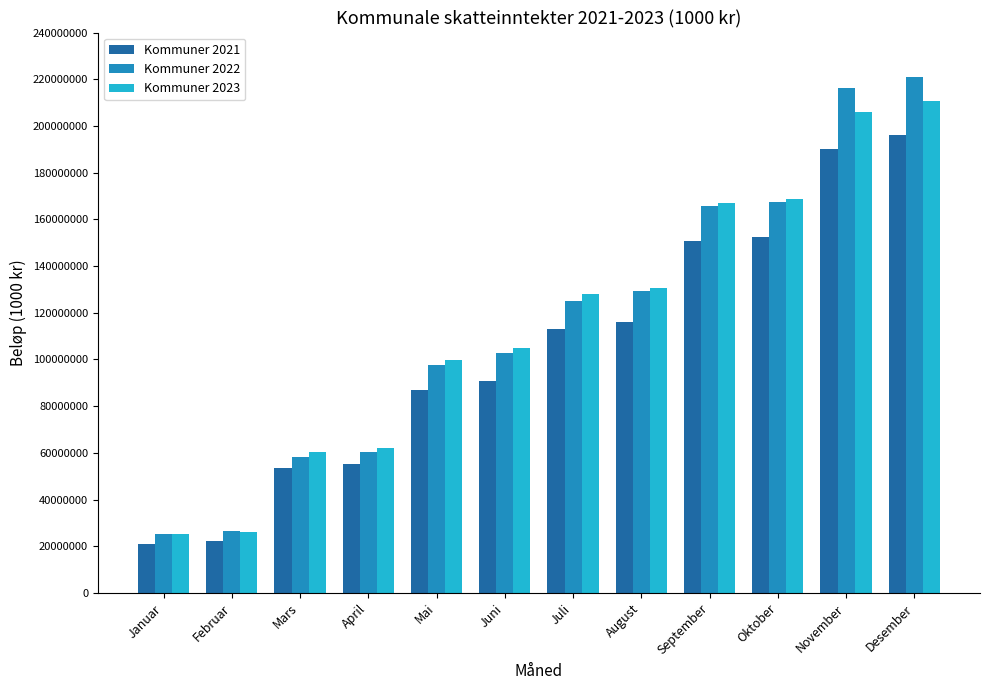

Between Januar and November, which series saw the biggest shift?

Kommuner 2022